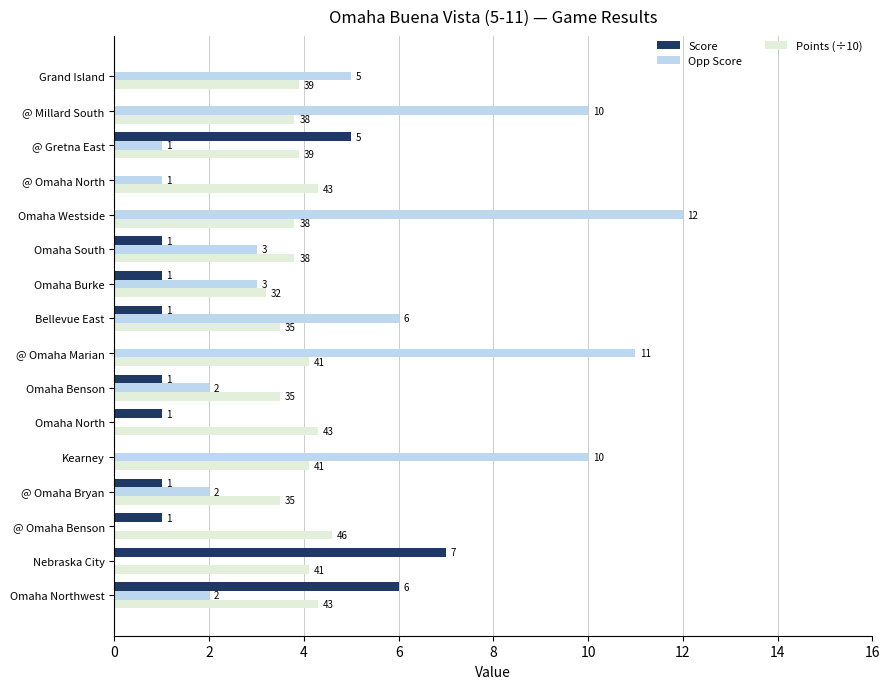

At which category is the sum across all series the highest?

Omaha Westside